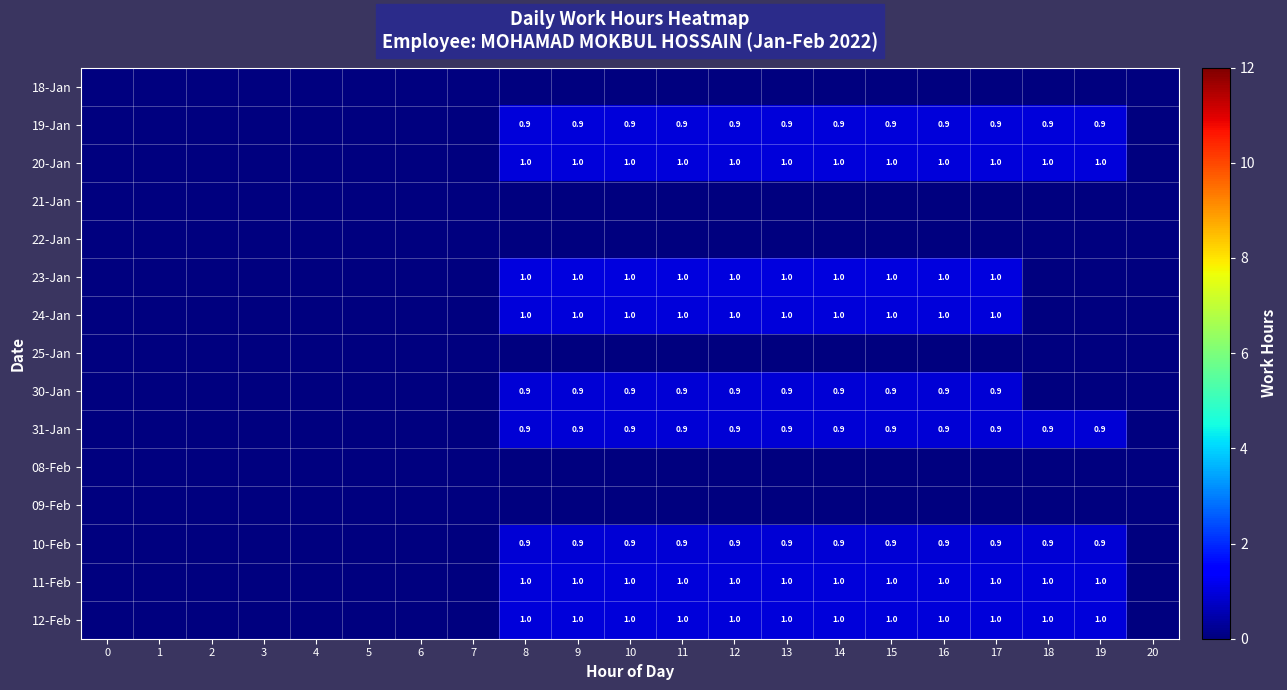

What is the sum of the 23-Jan values at 9 and 15?

2.0